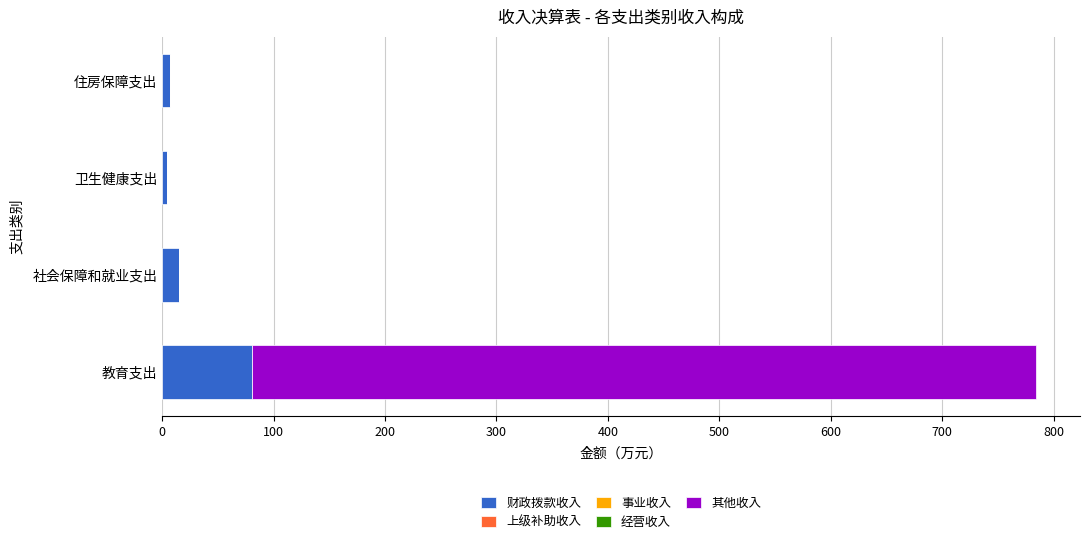

Is it true that 财政拨款收入 equals 31.0 at 教育支出?

False